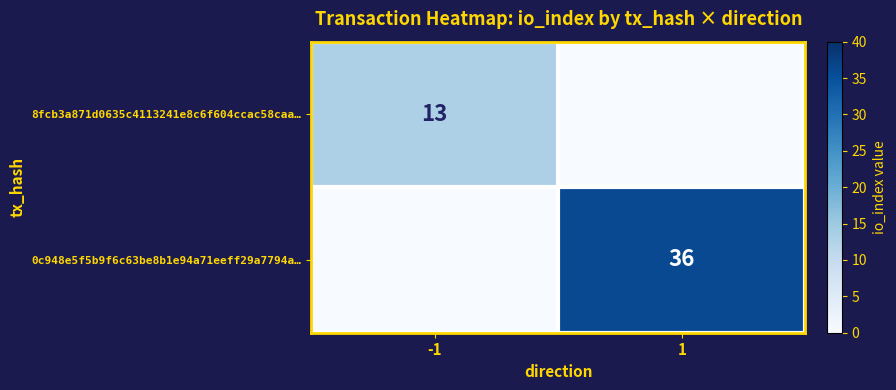

True or false: 8fcb3a871d0635c4113241e8c6f604ccac58caa… has a value of 17 at -1.

False